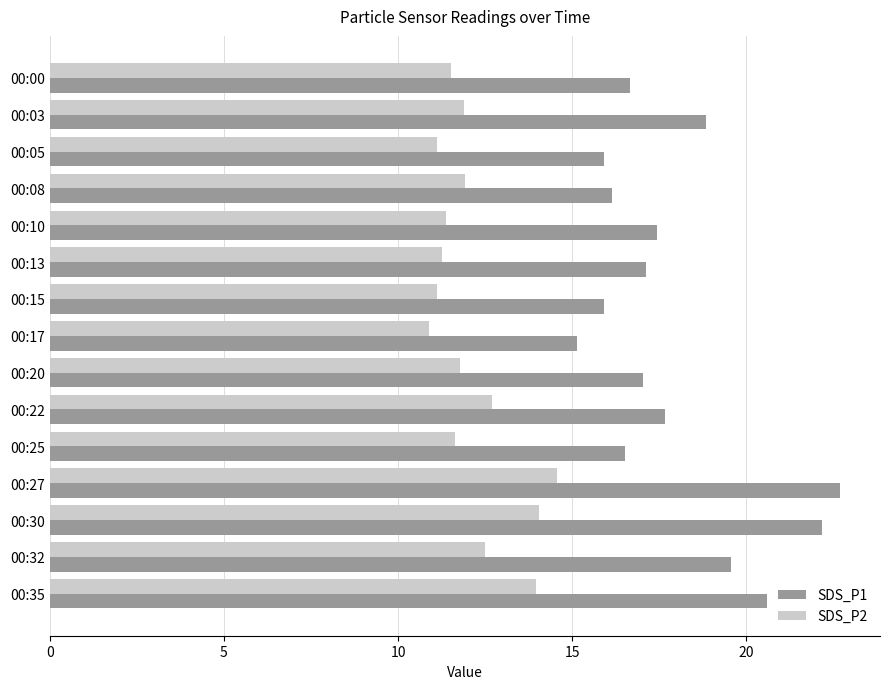

At which label is SDS_P1 closest to 18?

00:22